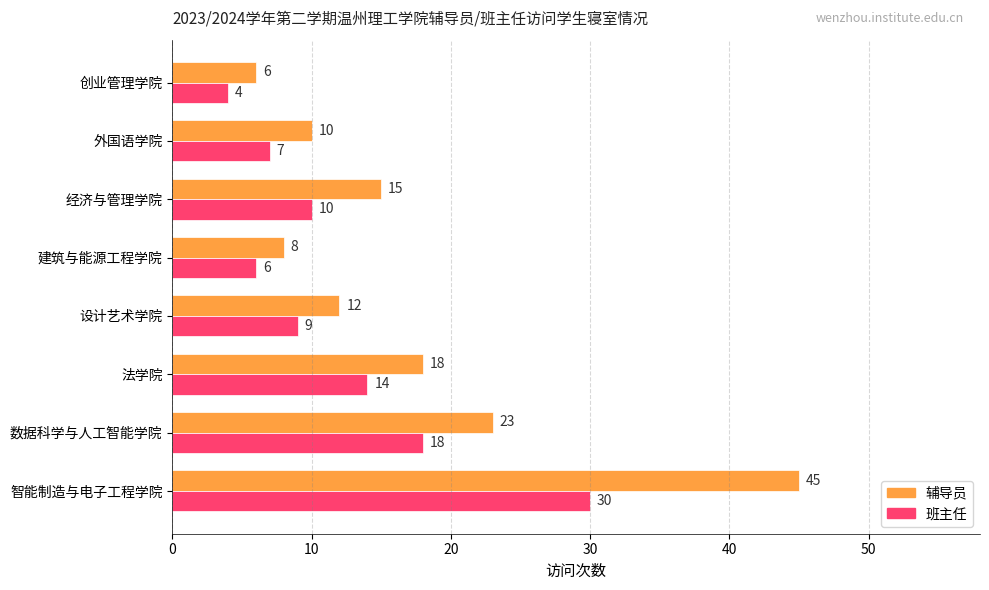

Which series has the largest total across all categories?

辅导员